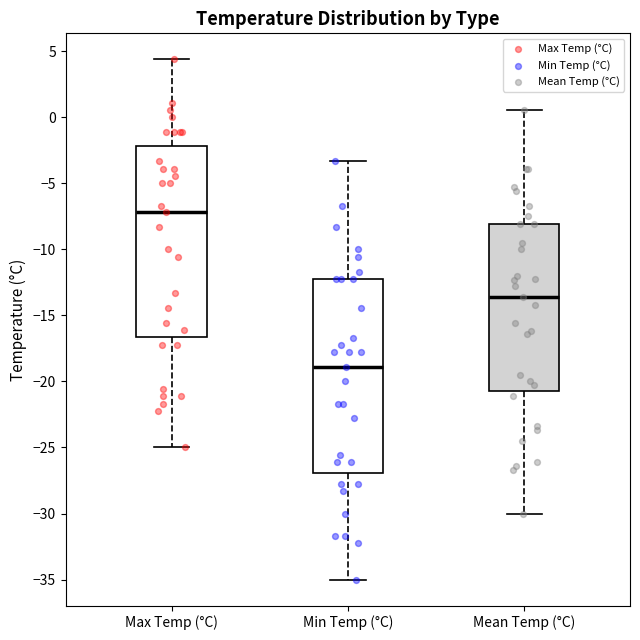

Which box's median line is the highest?

Max Temp (°C)